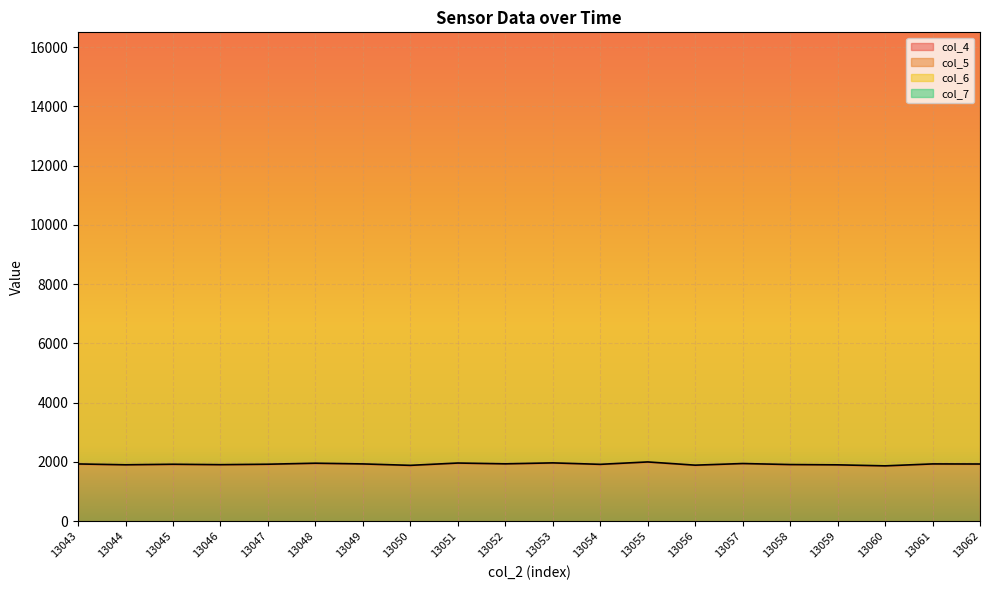

Does the chart display data point markers on the line(s)?

No